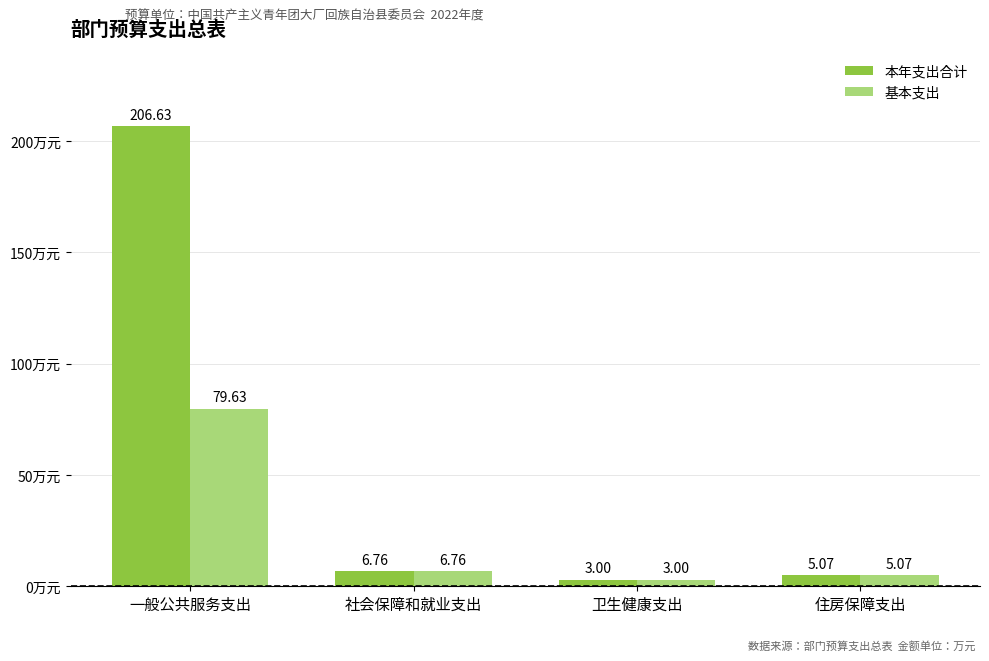

Between 一般公共服务支出 and 住房保障支出, which series saw the biggest shift?

本年支出合计